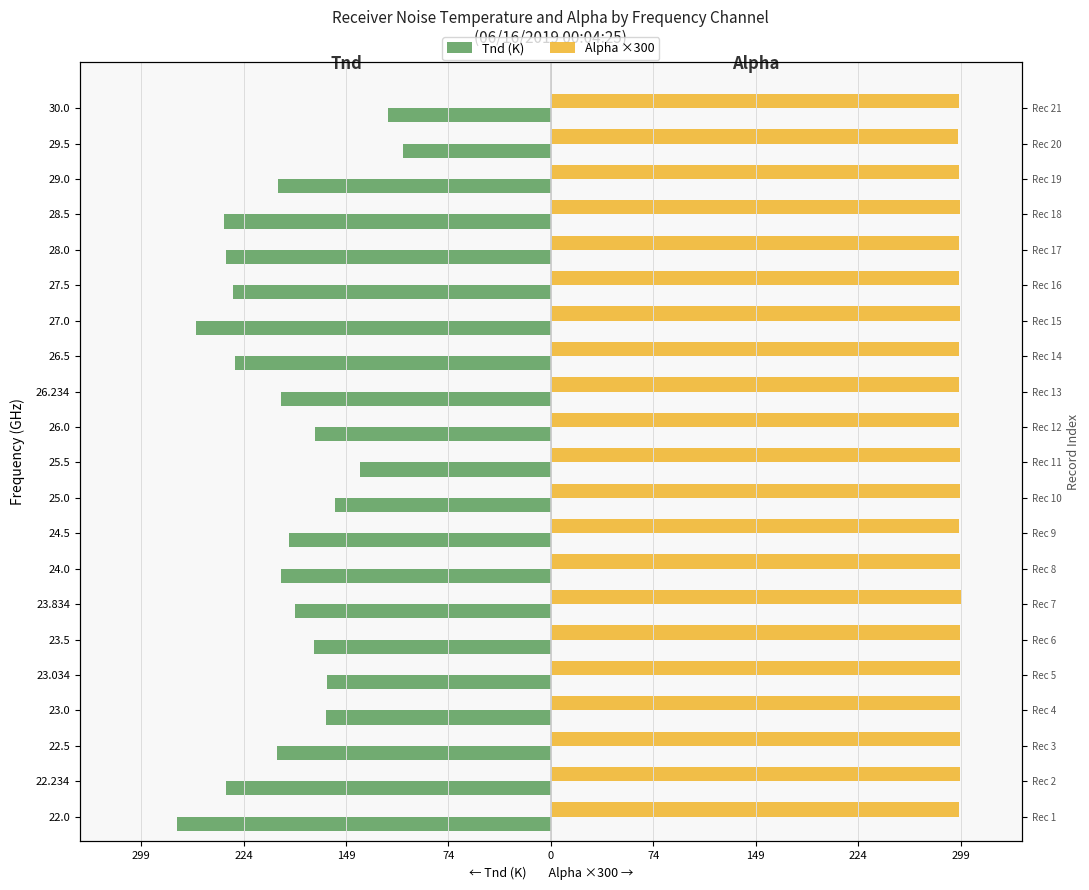

Rank the series by their maximum value, from lowest to highest.

Tnd (K), Alpha ×300